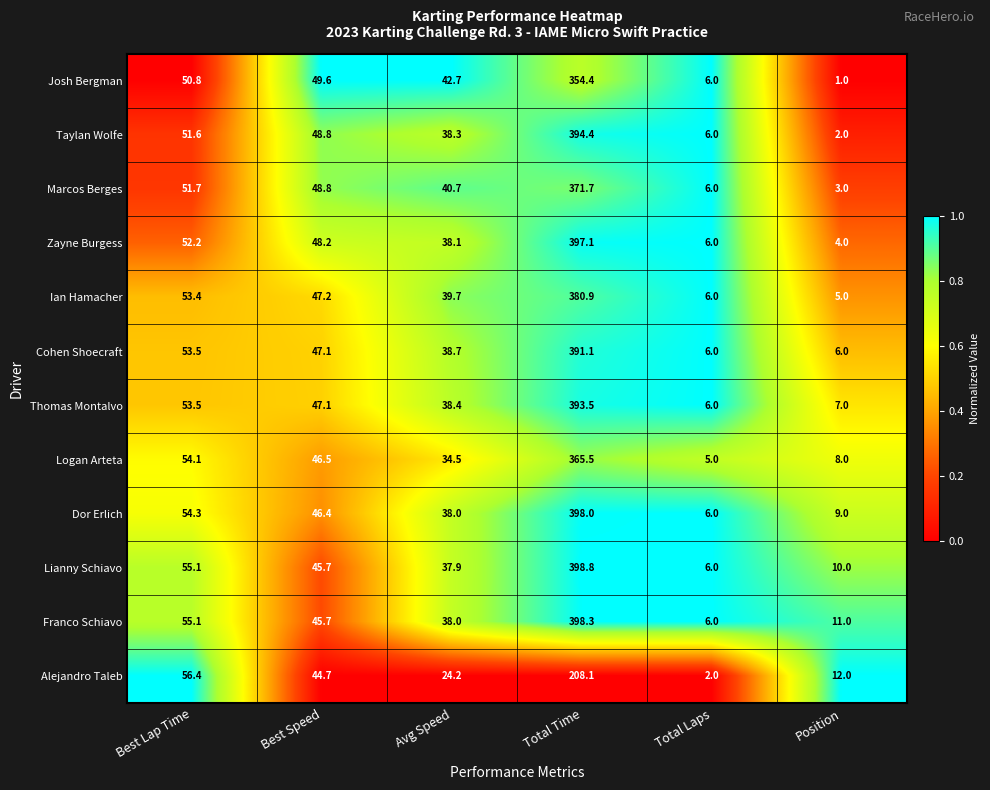

What is the average value of the Dor Erlich series?

92.0